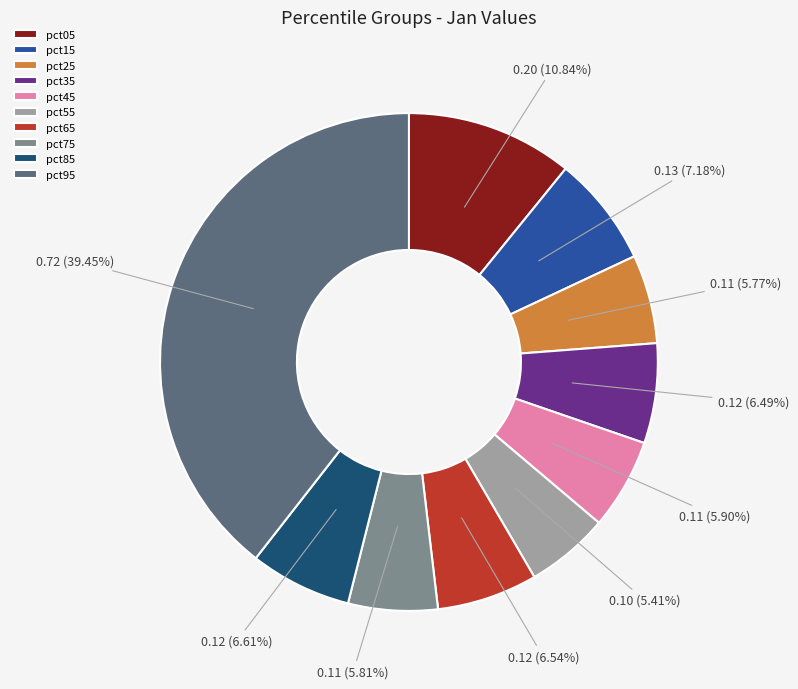

Do pct05 and pct85 together represent more than half of the pie?

No